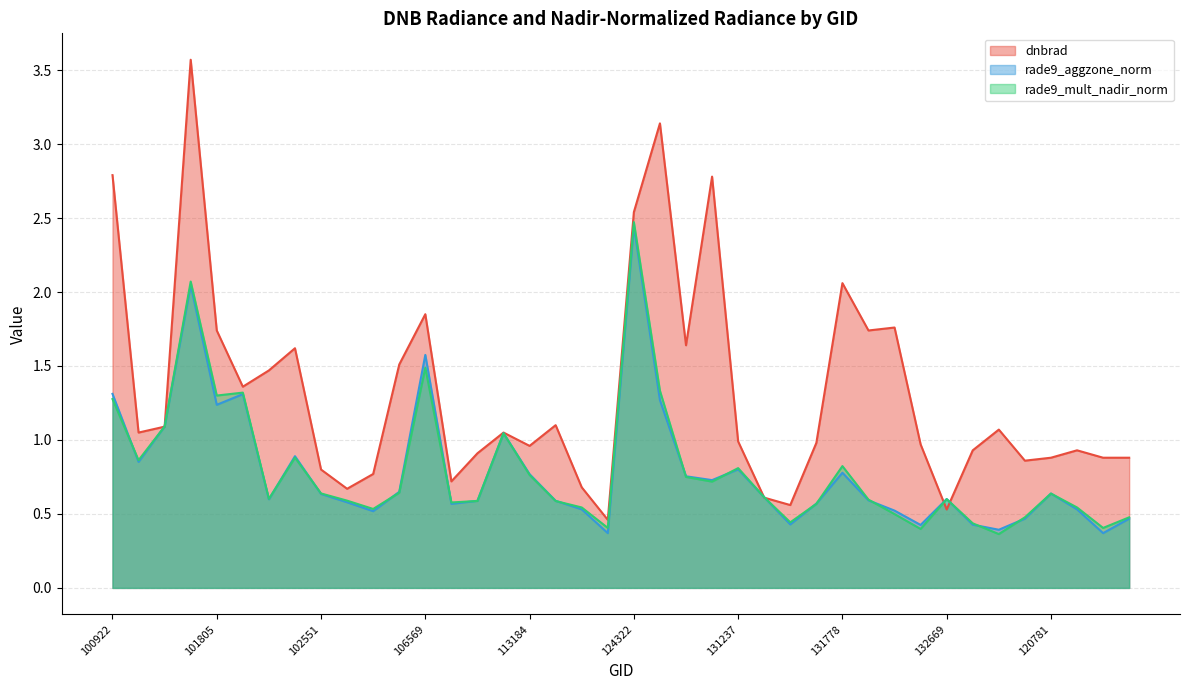

Is it true that rade9_aggzone_norm equals 0.1 at 102792?

False